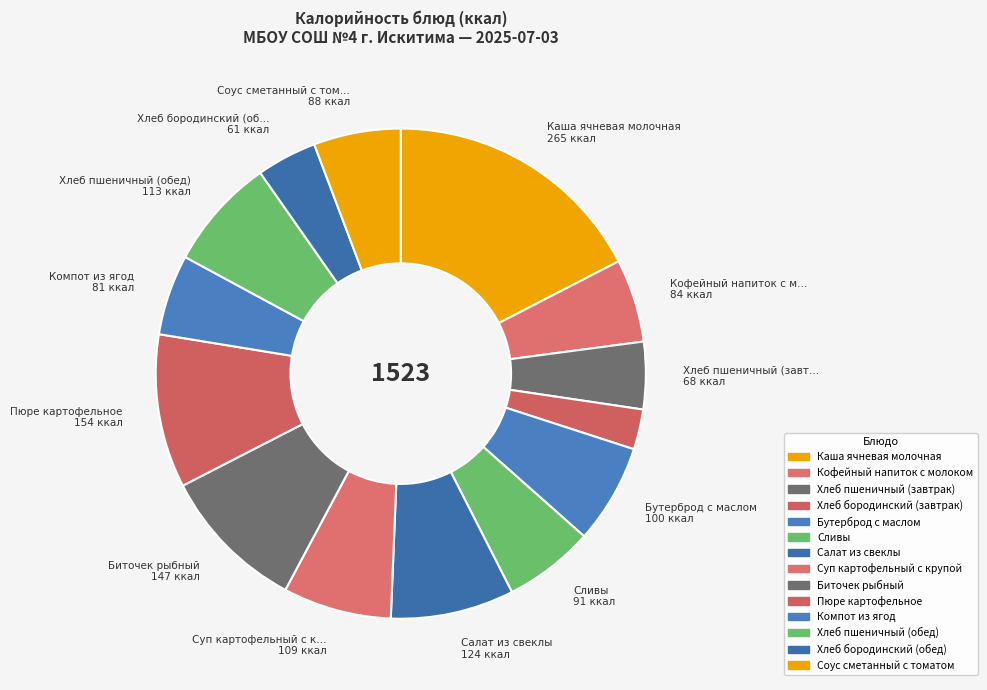

Combined, do Хлеб пшеничный (обед) and Биточек рыбный account for over 50%?

No